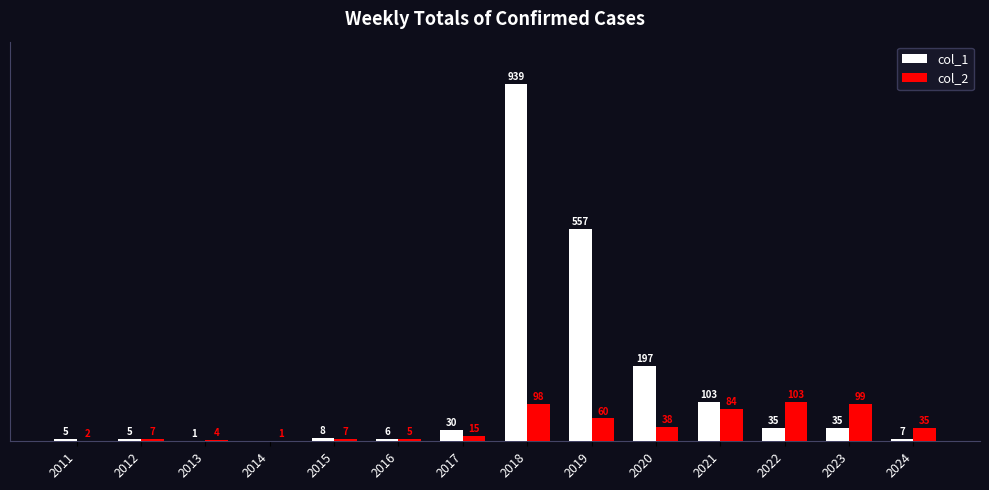

Which series changed the most between 2018 and 2020?

col_1